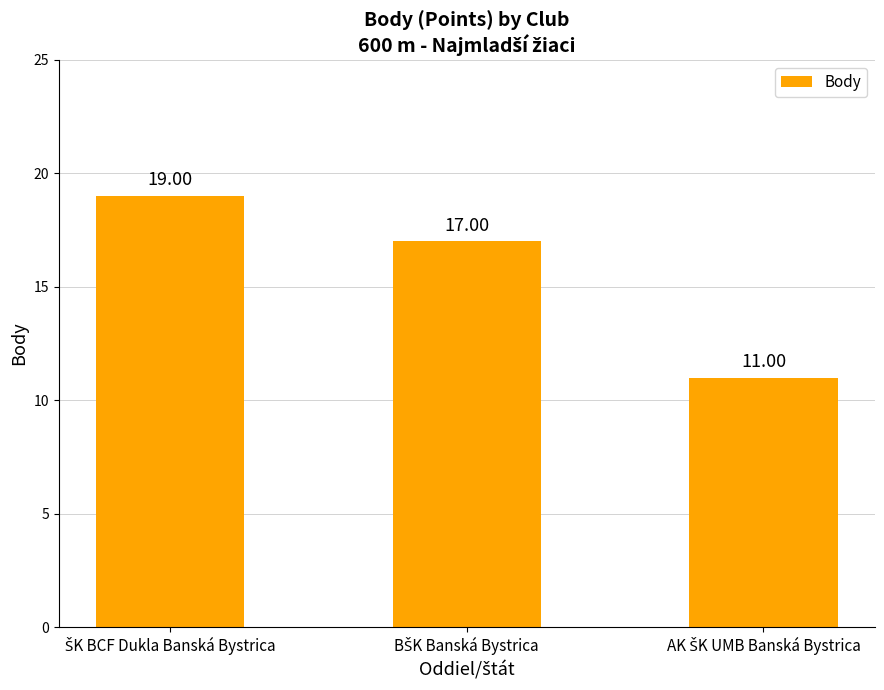

Reading right to left, list all the values displayed in this chart.

11	17	19